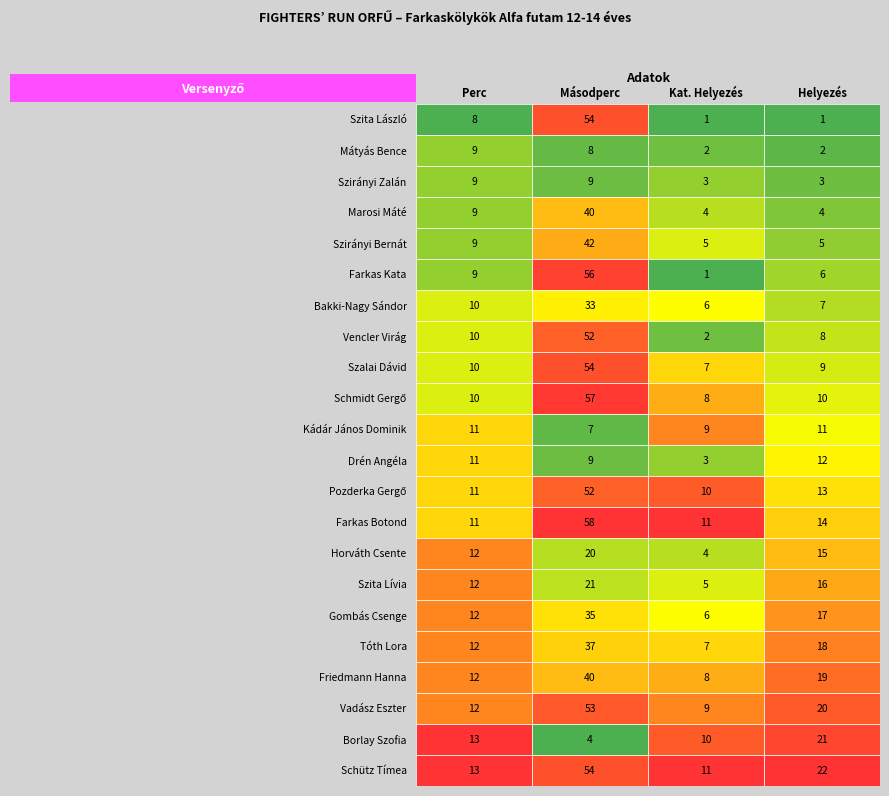

What is the spread (max minus min) of values at 0?

5